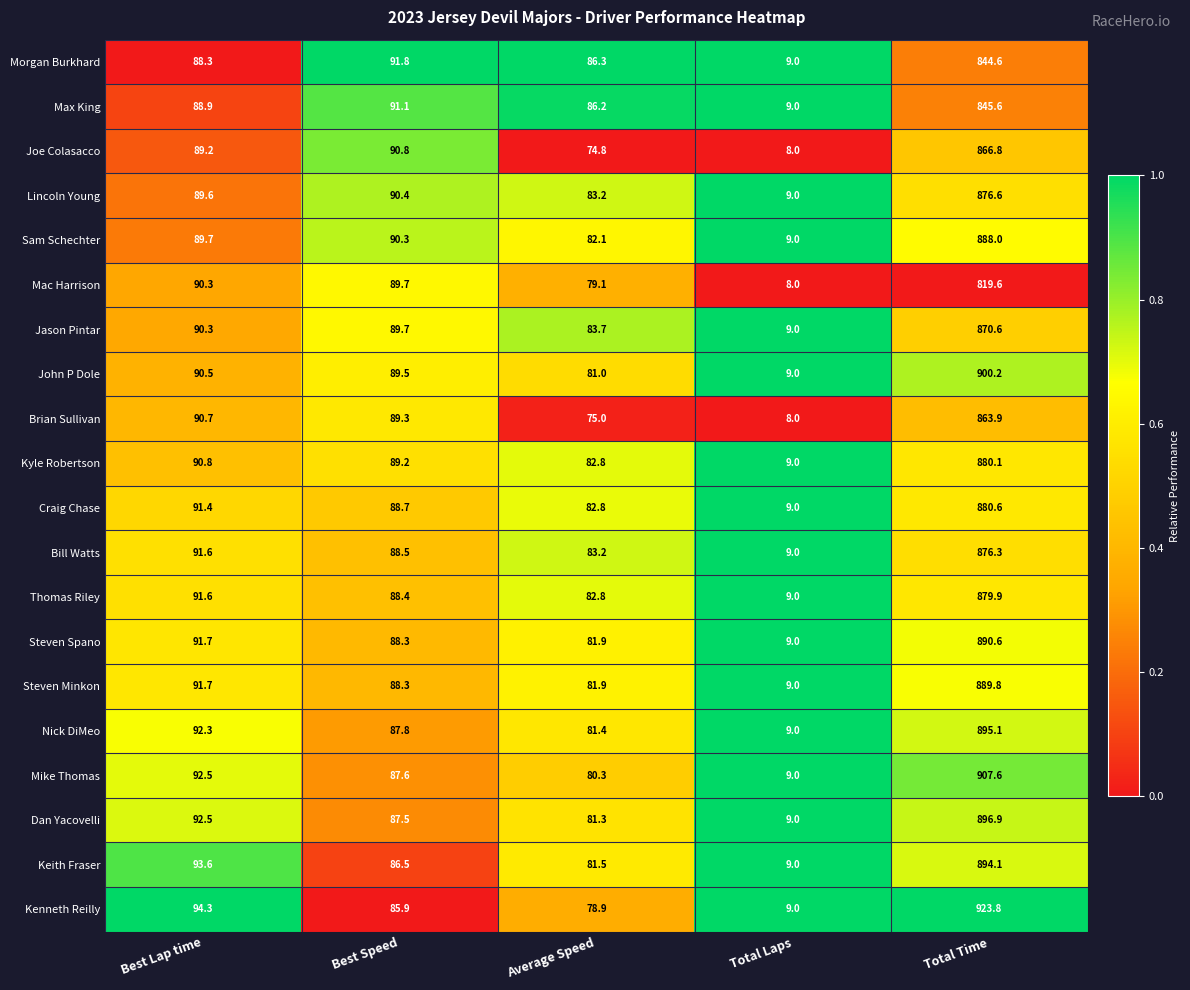

At which category does the chart reach its peak across all series?

Total Time